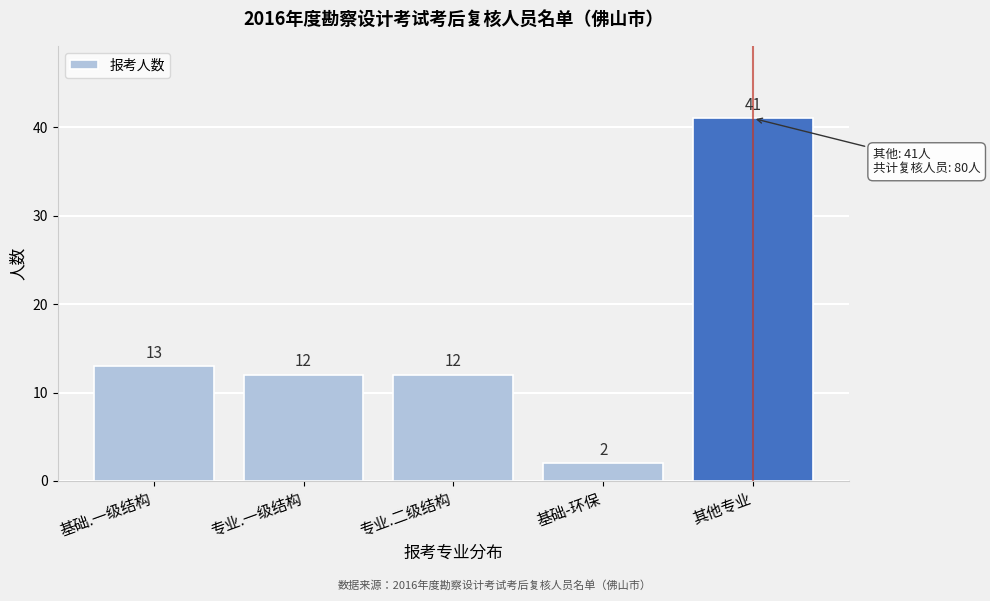

Reading right to left, list all the values displayed in this chart.

其他专业=41	基础-环保=2	专业.二级结构=12	专业.一级结构=12	基础.一级结构=13